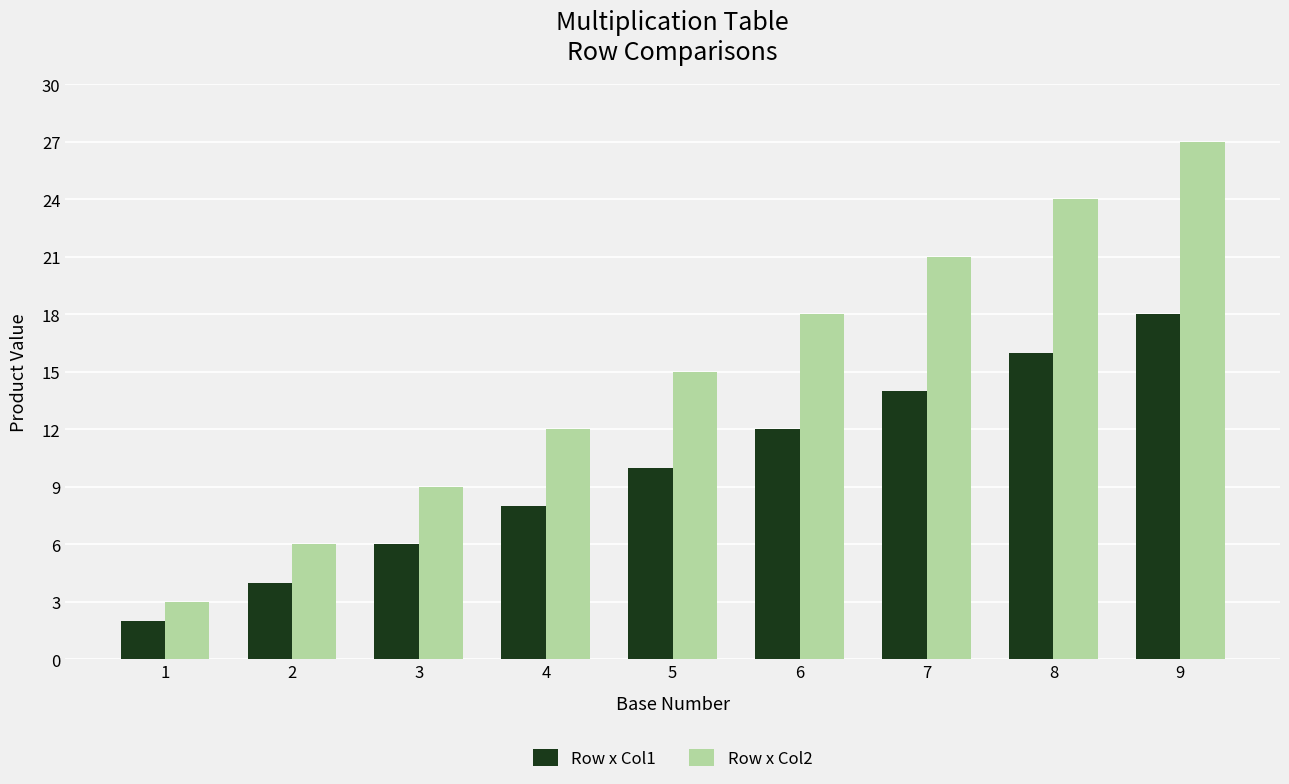

Rank the series by their maximum value, from lowest to highest.

Row x Col1, Row x Col2